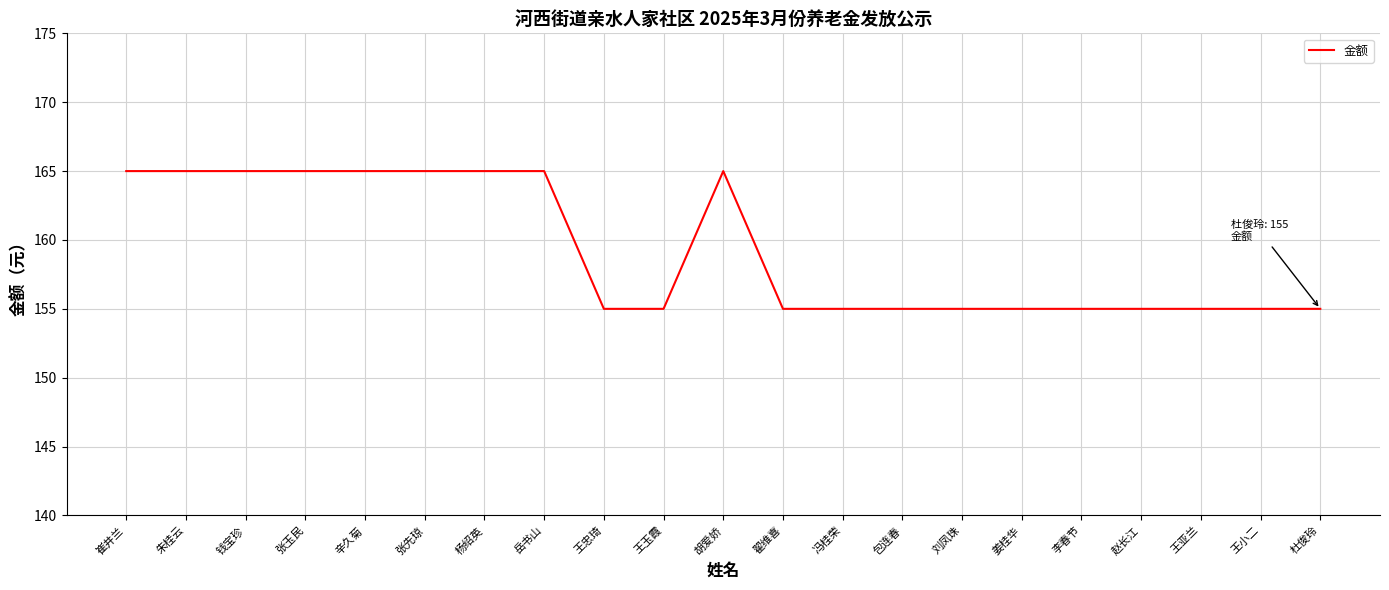

What is the minimum value shown in the chart?

155